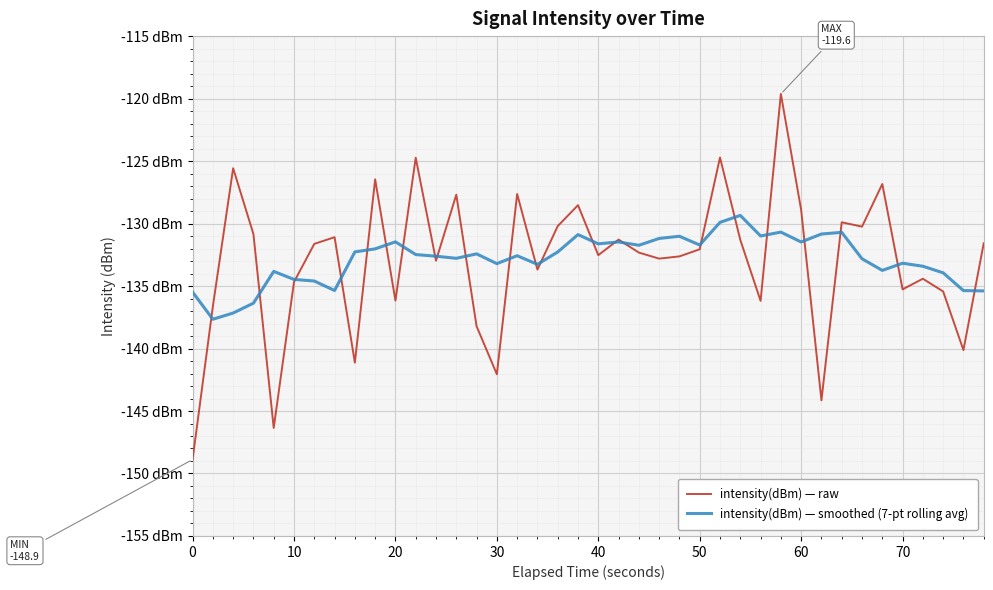

How many times do intensity(dBm) — smoothed (7-pt rolling avg) and intensity(dBm) — raw cross each other?

23